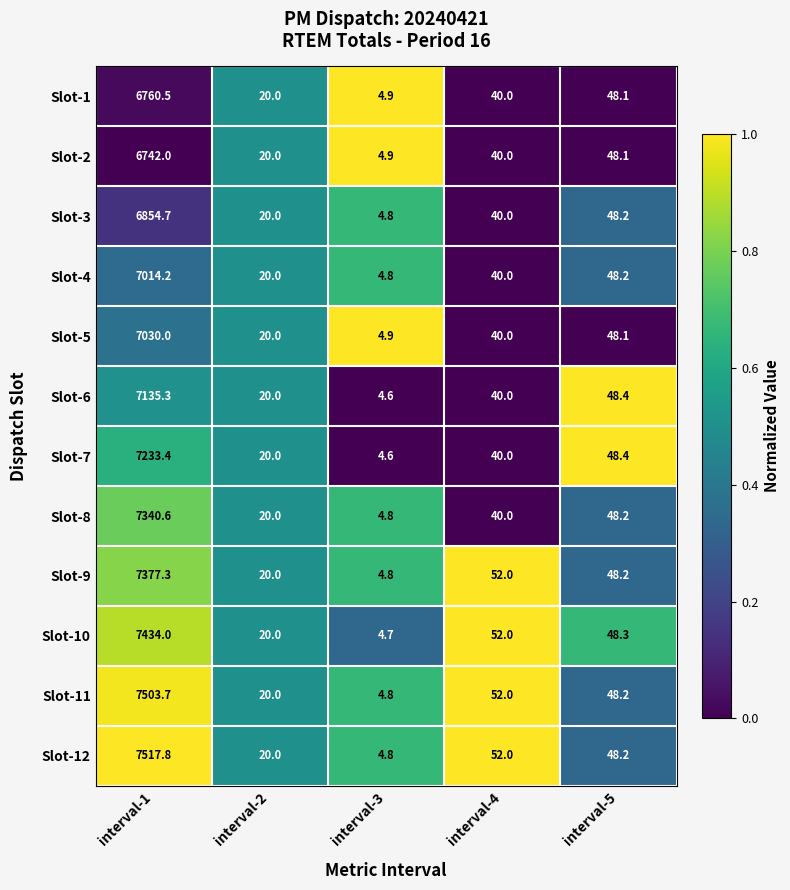

Which series has the largest total across all categories?

Slot-12